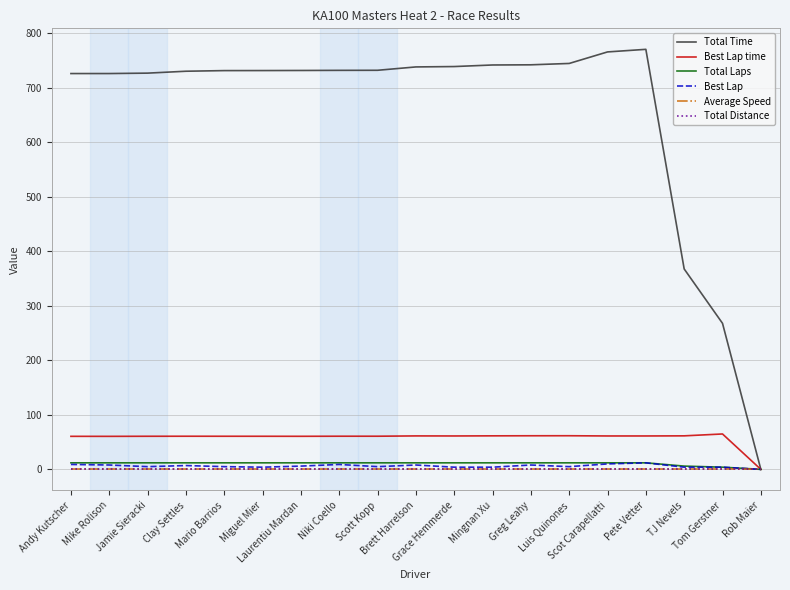

True or false: Average Speed and Best Lap intersect in this chart.

False